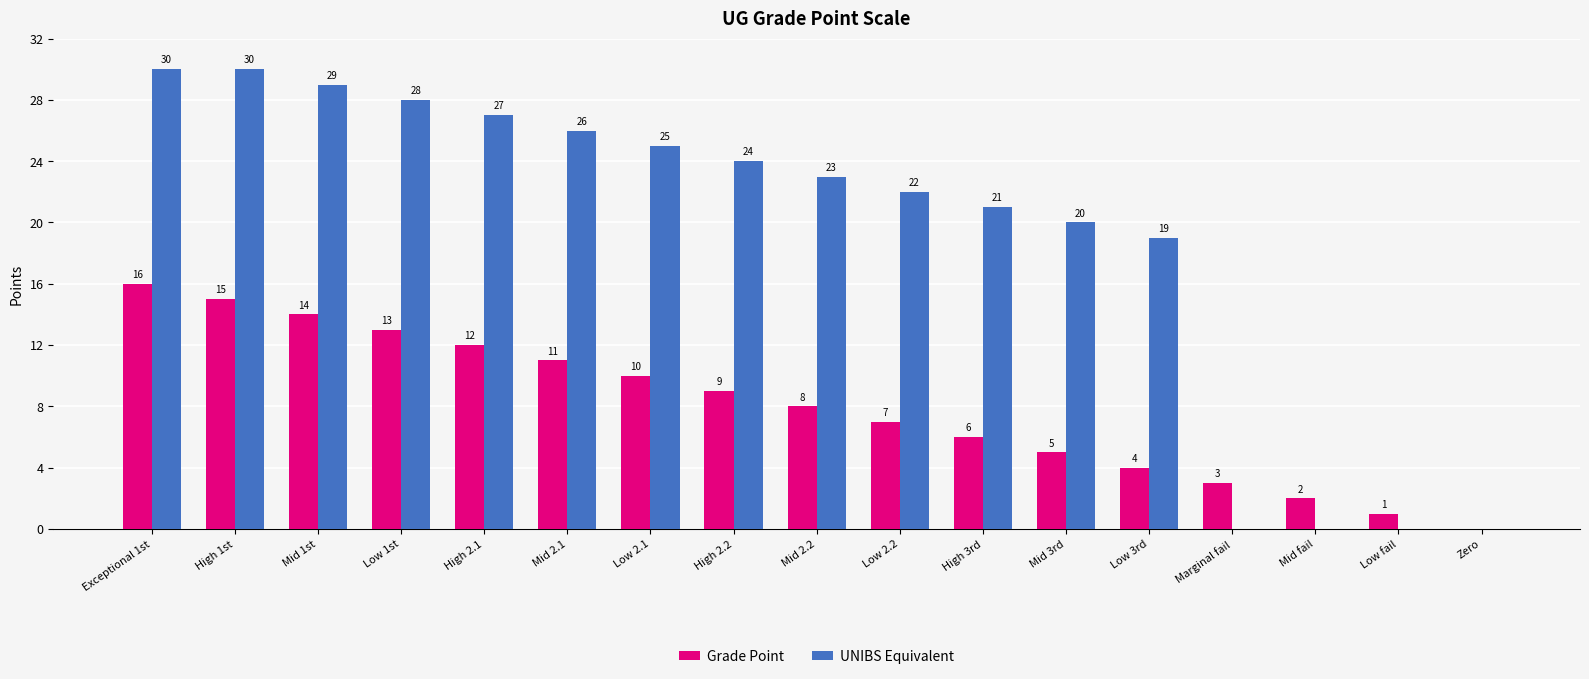

Which series has the largest total across all categories?

UNIBS Equivalent